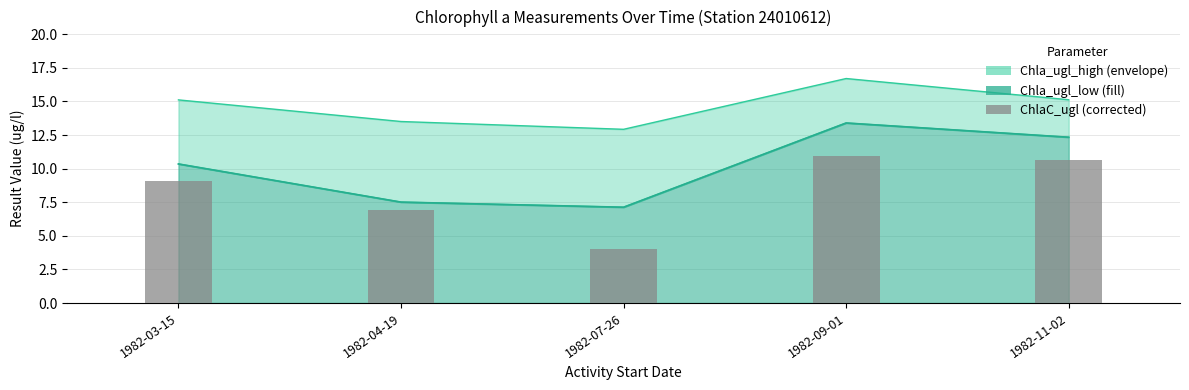

Rank the categories by value from lowest to highest.

1982-07-26, 1982-04-19, 1982-03-15, 1982-11-02, 1982-09-01